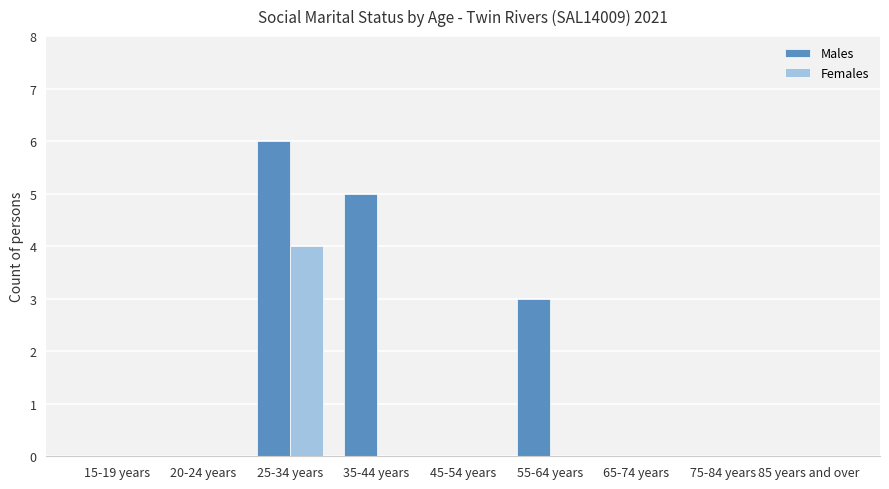

At which category is the sum across all series the highest?

25-34 years